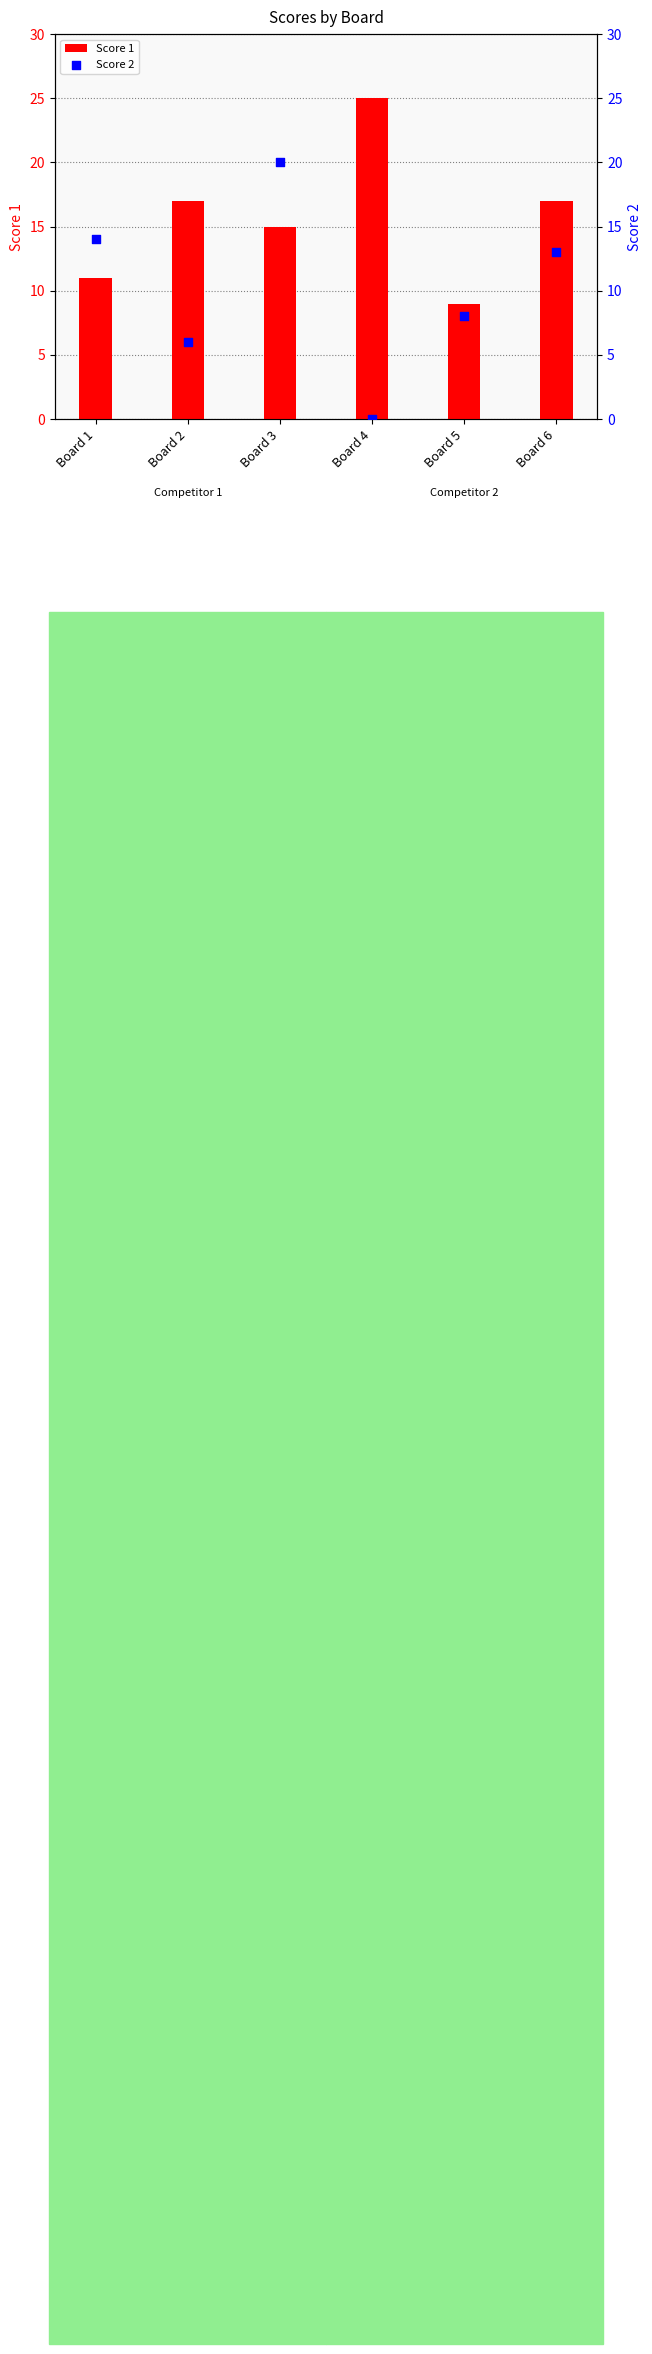

What are all the series names shown in the legend?

Score 1, Score 2